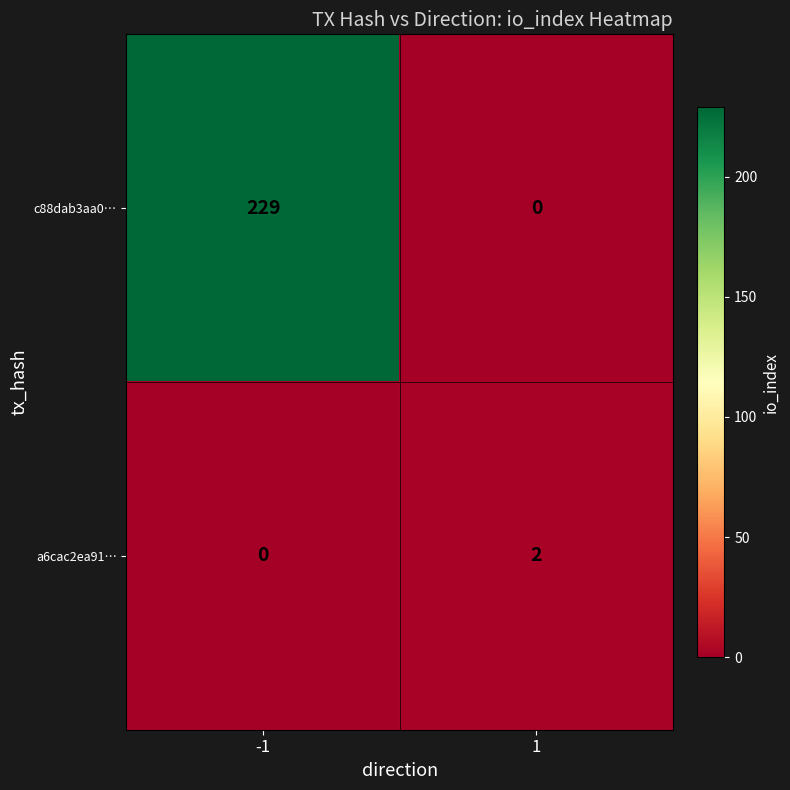

Which series has the widest spread of values?

c88dab3aa0…